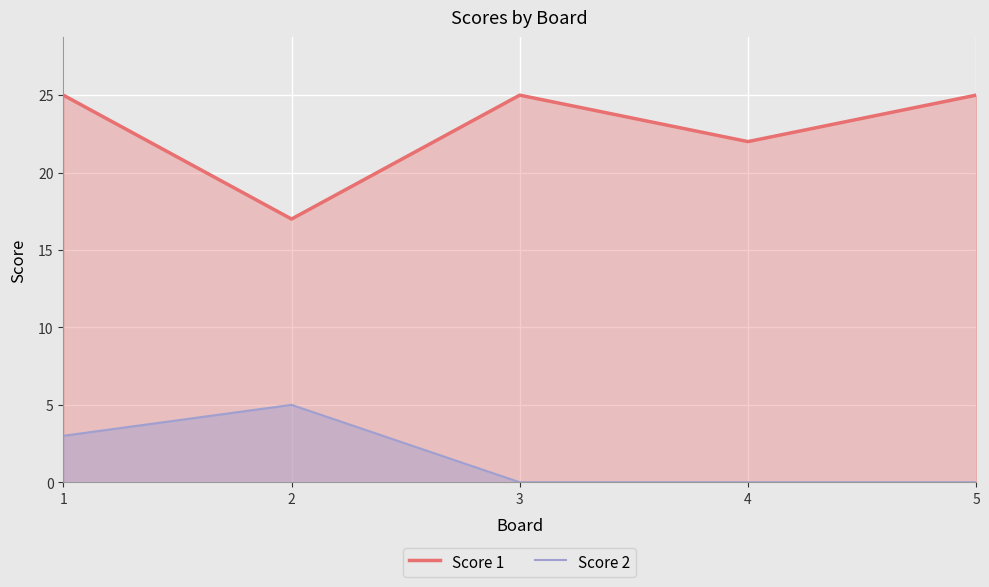

True or false: Score 1 has a value of 35 at 4.

False